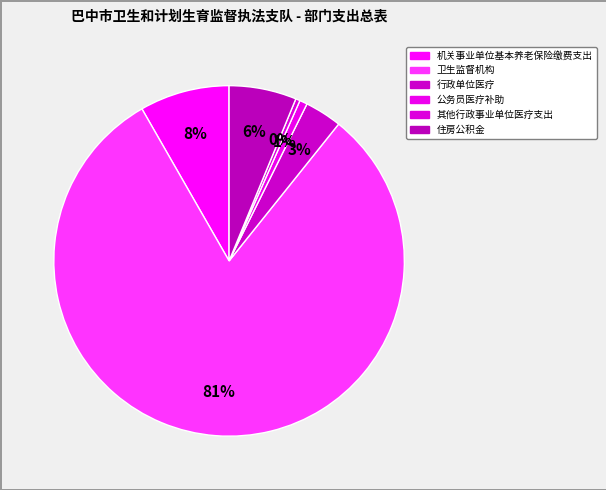

Count the number of slices in the pie.

6